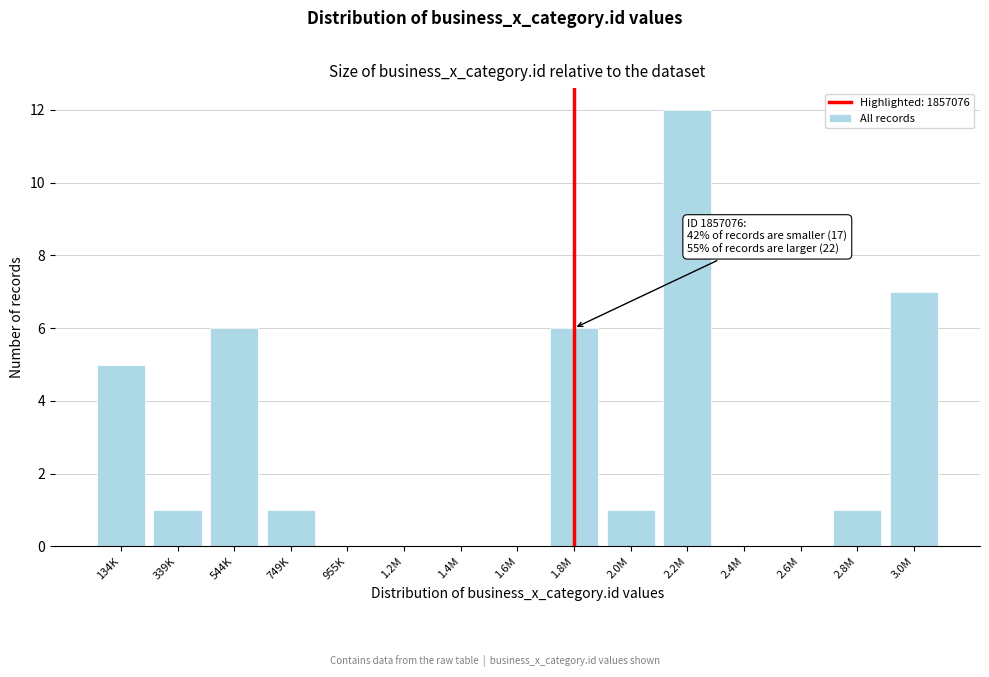

Reading left to right, list all the values displayed in this chart.

134K=5	339K=1	544K=6	749K=1	955K=0	1.2M=0	1.4M=0	1.6M=0	1.8M=6	2.0M=1	2.2M=12	2.4M=0	2.6M=0	2.8M=1	3.0M=7